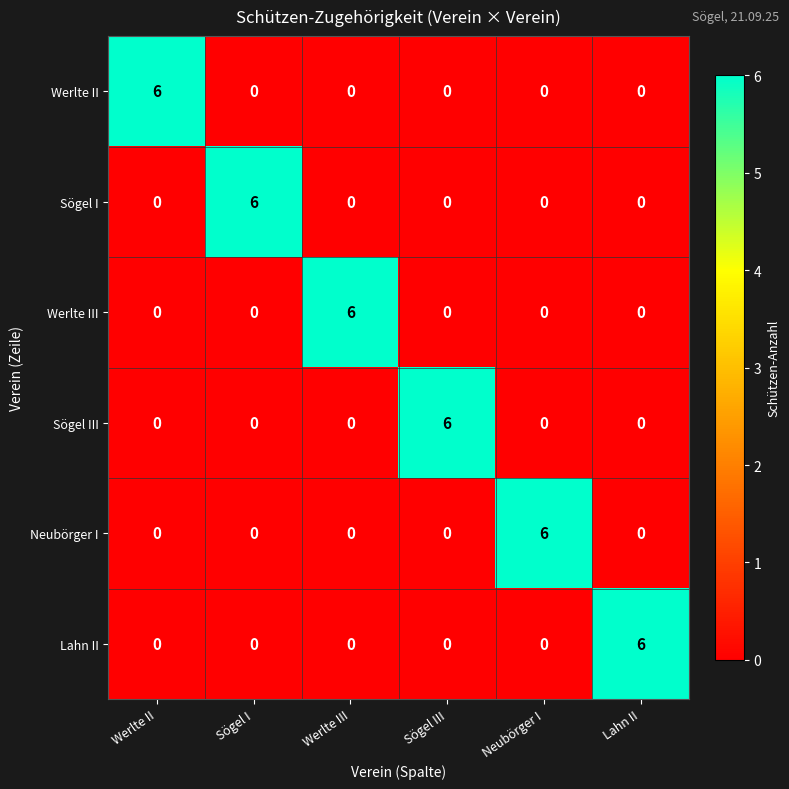

What is the difference between the highest and lowest values at Sögel I?

6